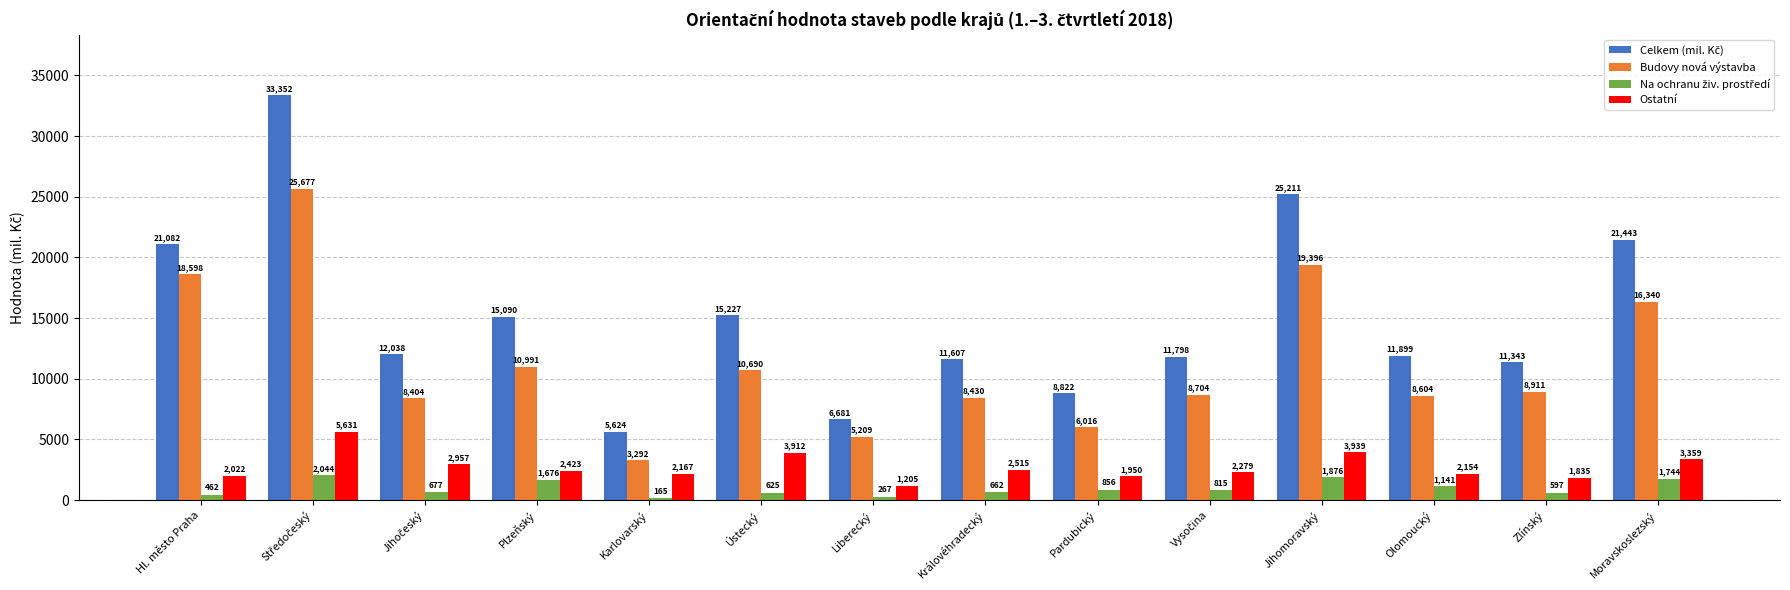

Where does the Budovy nová výstavba series first go above 8911?

Hl. město Praha